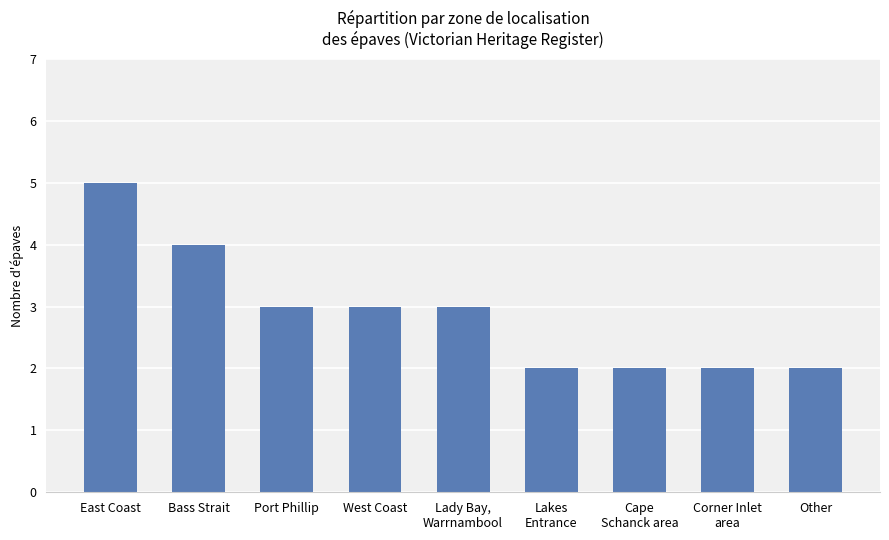

Is it true that the value at Corner Inlet
area is 2?

True